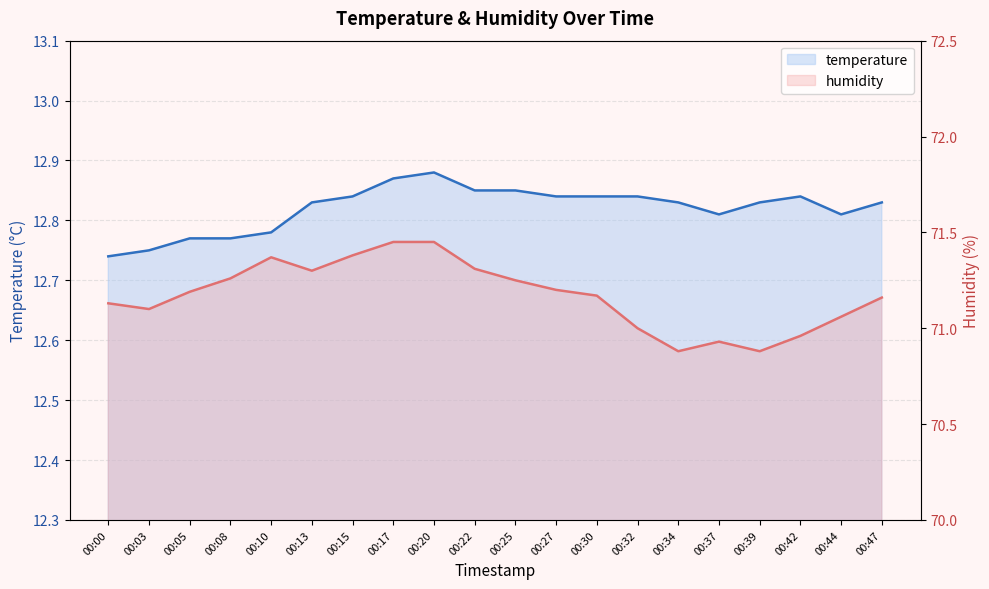

The humidity series shows 41.7 at 00:47. True or false?

False